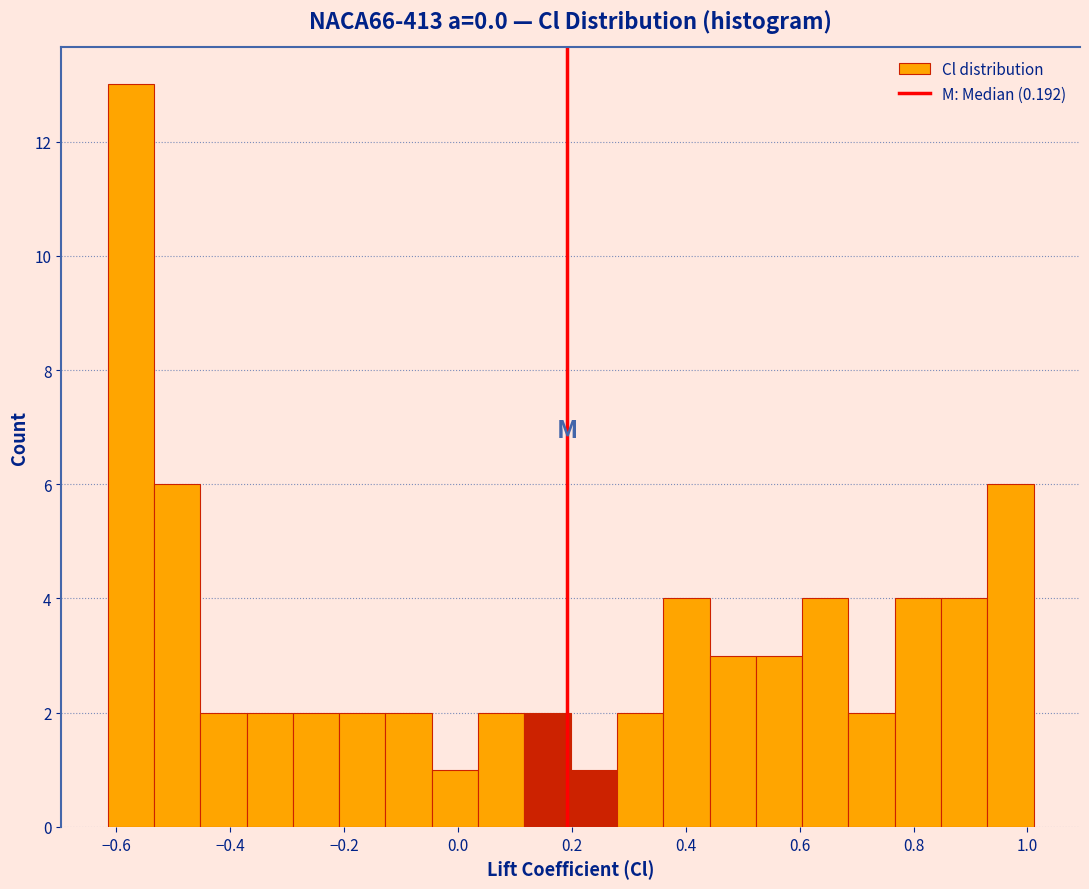

How tall is the bar that spans 0.12 to 0.20 on the x-axis? Neither the bar edges nor the heights are printed on the chart, so give them approximately, as read against the axes.

2